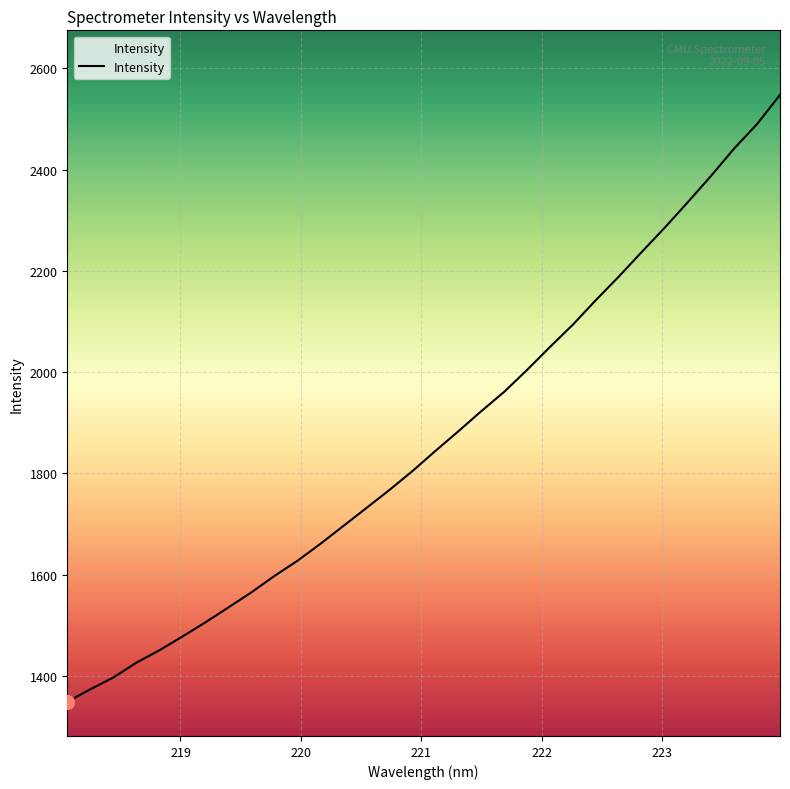

What is the maximum value shown in the chart?

2547.4